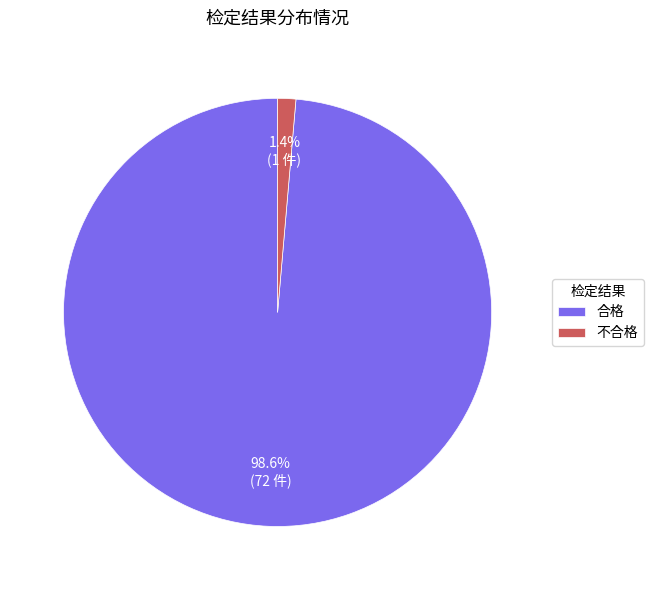

Which category has the smallest portion of the pie?

不合格